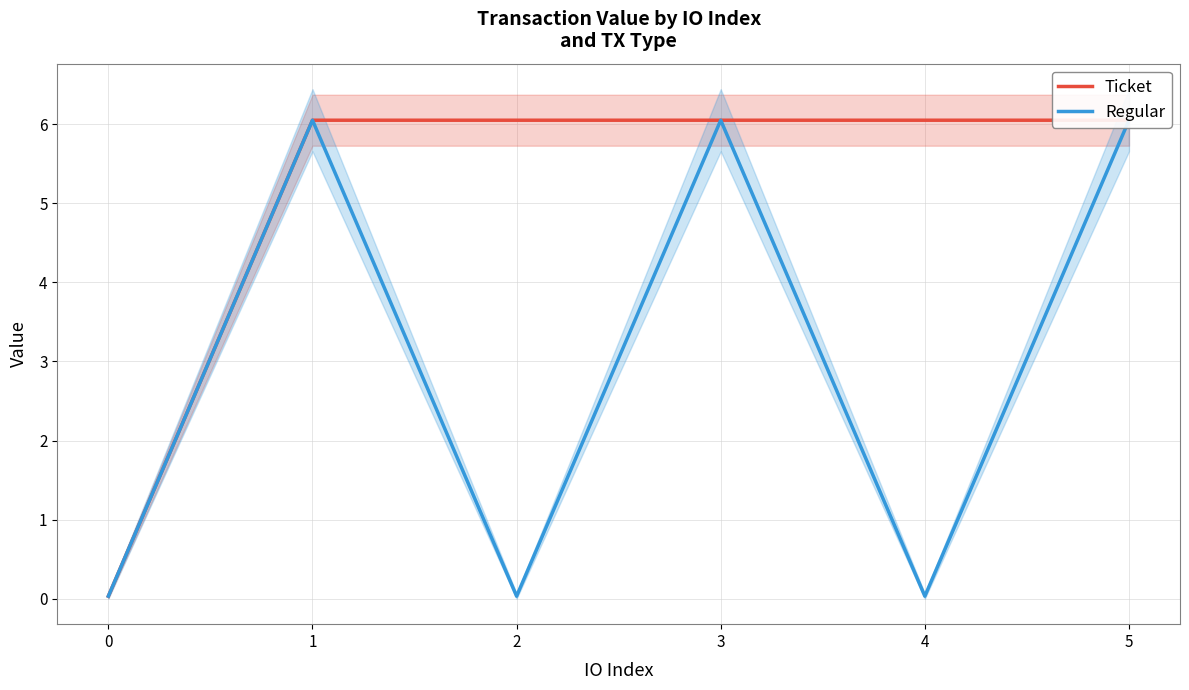

True or false: Regular and Ticket intersect in this chart.

False